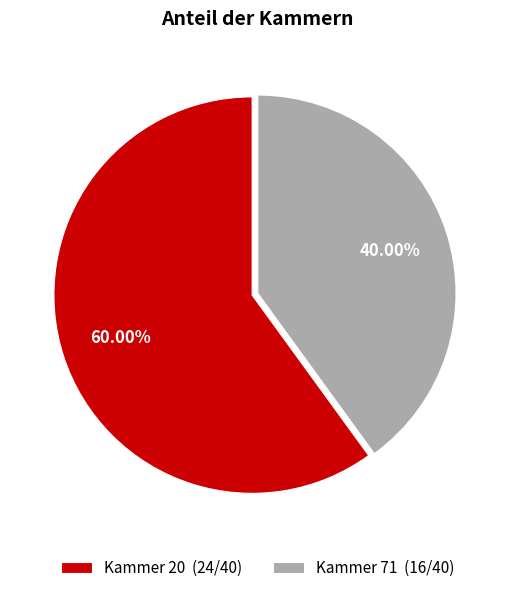

What is the total percentage of Kammer 20 and Kammer 71?

100.0%